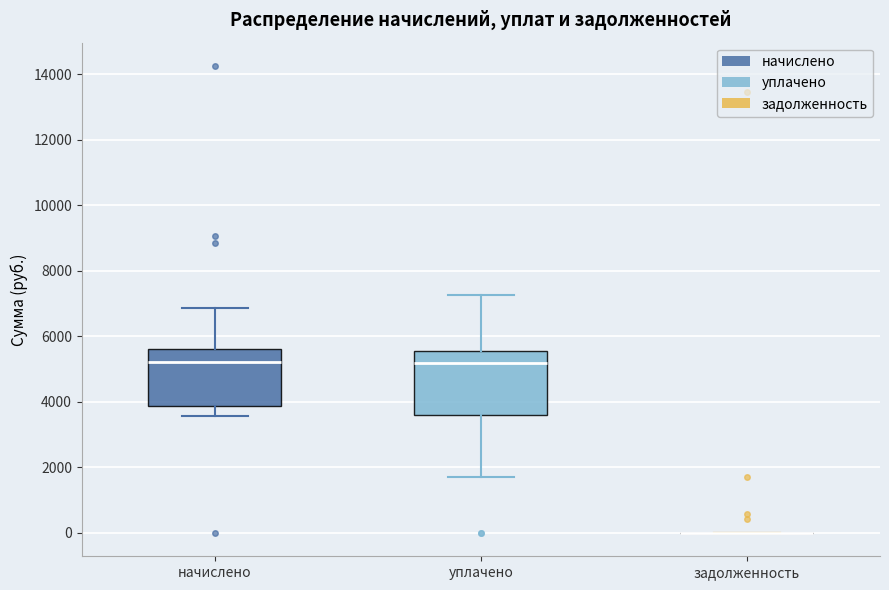

Reading left to right, read every box against the y-axis: the position of its median line, the range the box covers, and the ends of its whiskers. The values are not printed on the chart, so give them approximately, as read against the axis.

начислено: median 5200, box 3800 to 5600, whiskers 3600 to 6800
уплачено: median 5200, box 3600 to 5600, whiskers 1800 to 7200
задолженность: box collapsed to a line at 0, whiskers 0 to 0